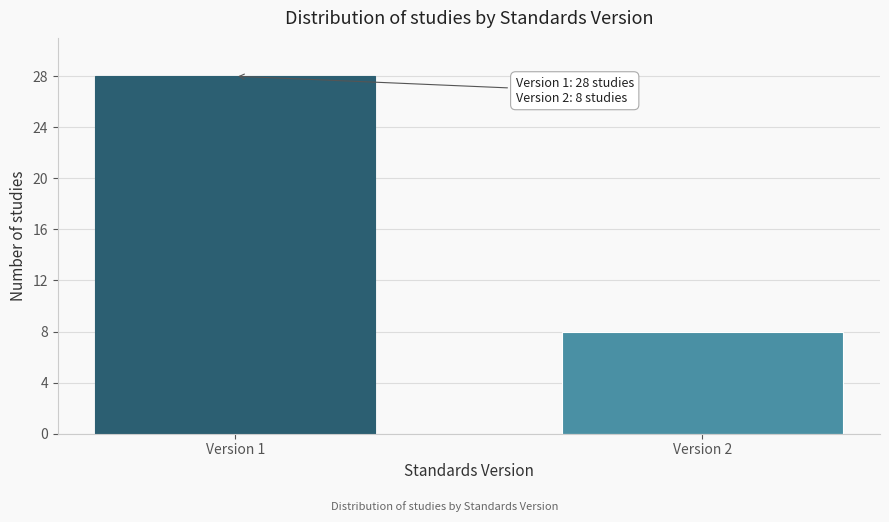

Reading right to left, extract all data points from this chart.

8	28